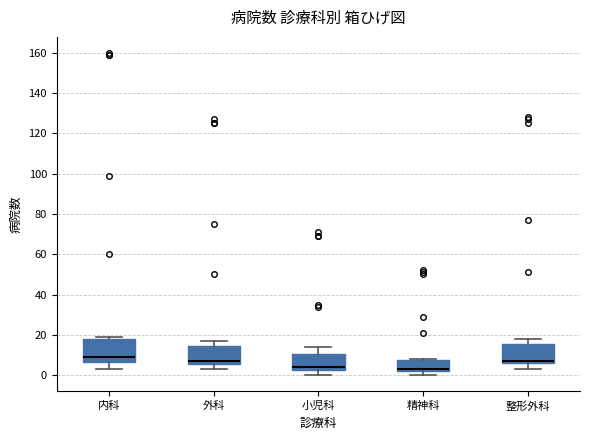

Reading left to right, read every box against the y-axis: the position of its median line, the range the box covers, and the ends of its whiskers. The values are not printed on the chart, so give them approximately, as read against the axis.

内科: median 10, box 6 to 18, whiskers 4 to 20
外科: median 8, box 6 to 14, whiskers 4 to 18
小児科: median 4, box 2 to 10, whiskers 0 to 14
精神科: median 4, box 2 to 8, whiskers 0 to 8
整形外科: median 8, box 6 to 16, whiskers 4 to 18